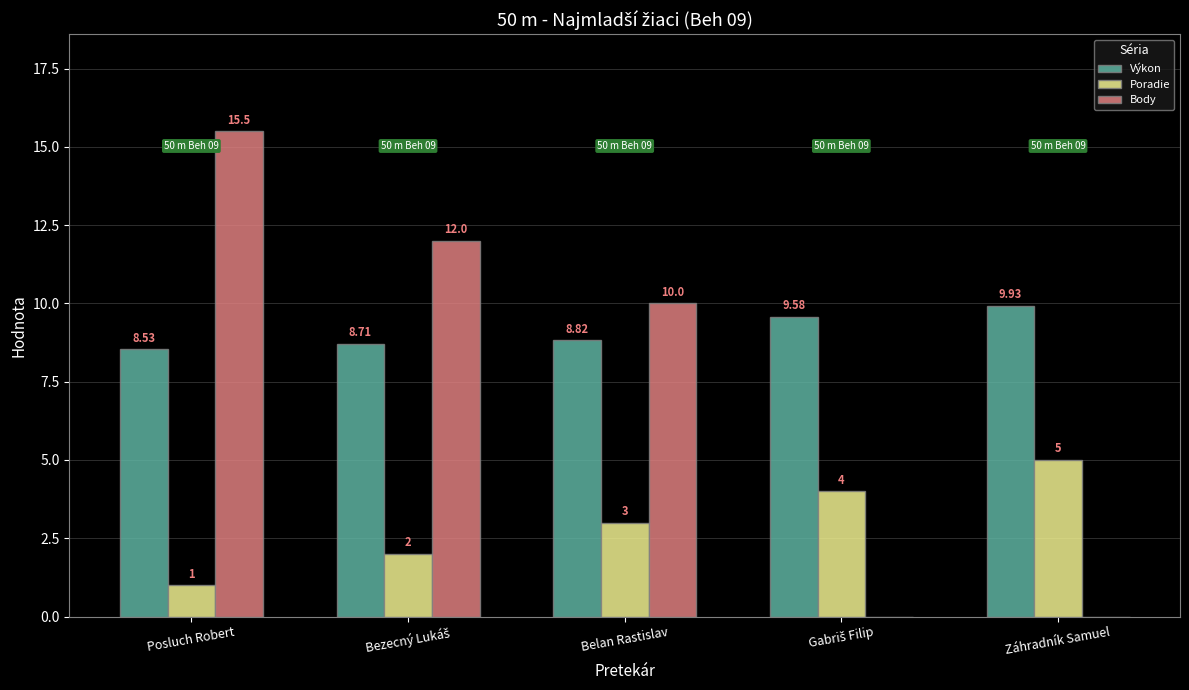

Which series has the largest range (max minus min)?

Body